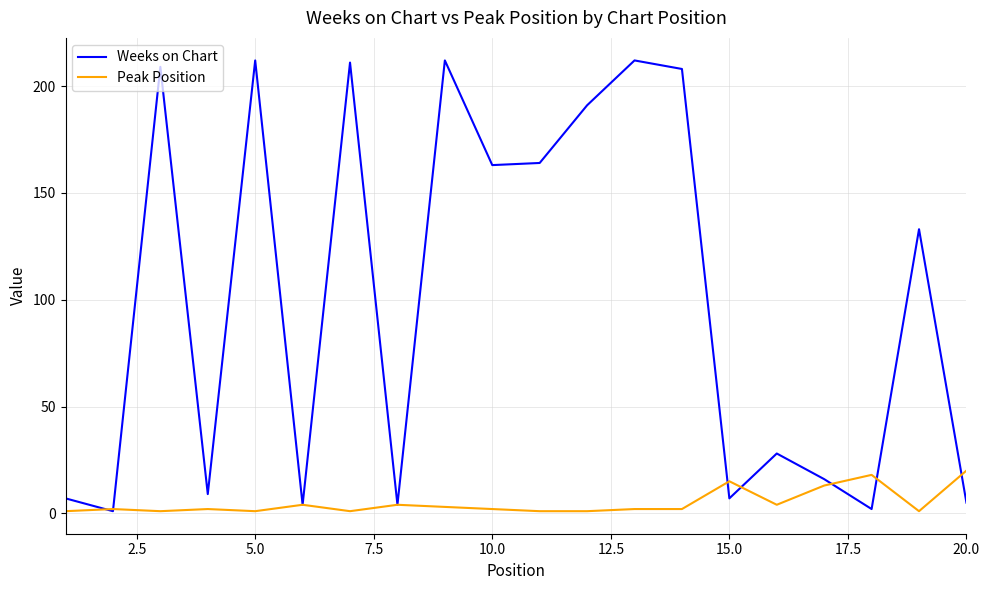

Rank the series by their maximum value, from lowest to highest.

Peak Position, Weeks on Chart